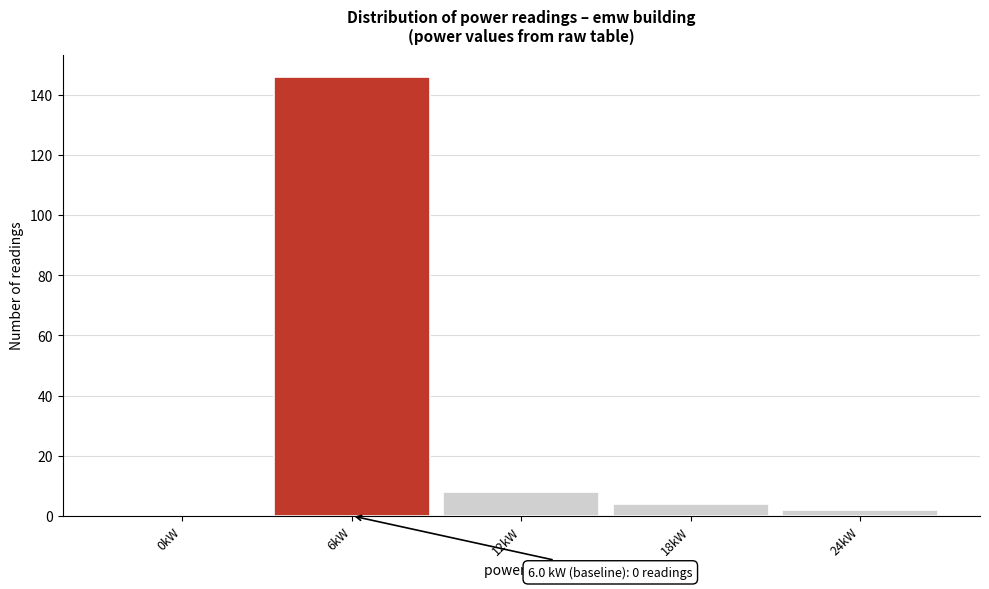

Reading right to left, list all the values displayed in this chart.

24kW=2	18kW=4	12kW=8	6kW=146	0kW=0